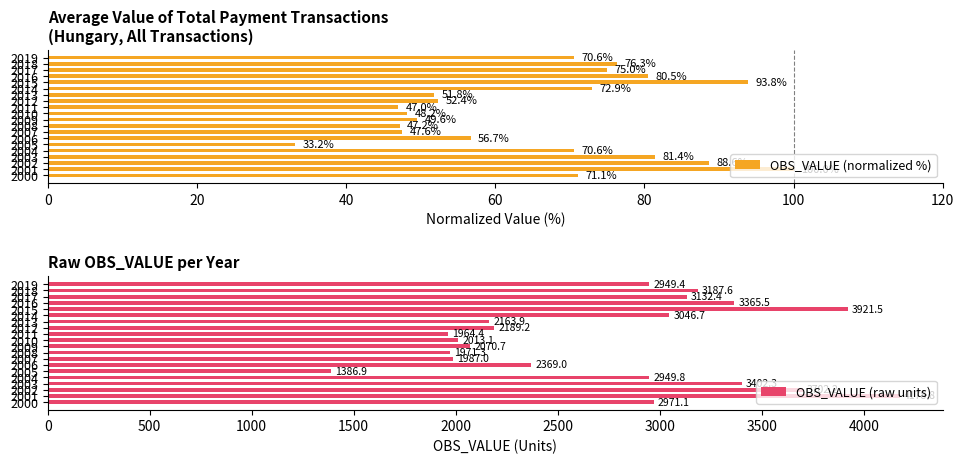

Which series has the widest spread of values?

OBS_VALUE (raw units)